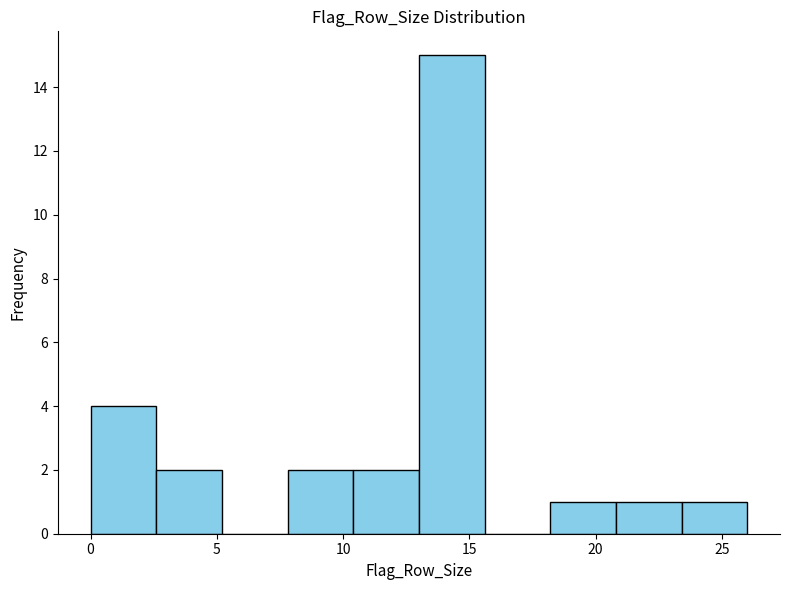

How tall is the bar that spans 23.4 to 26.0 on the x-axis? Neither the bar edges nor the heights are printed on the chart, so give them approximately, as read against the axes.

1